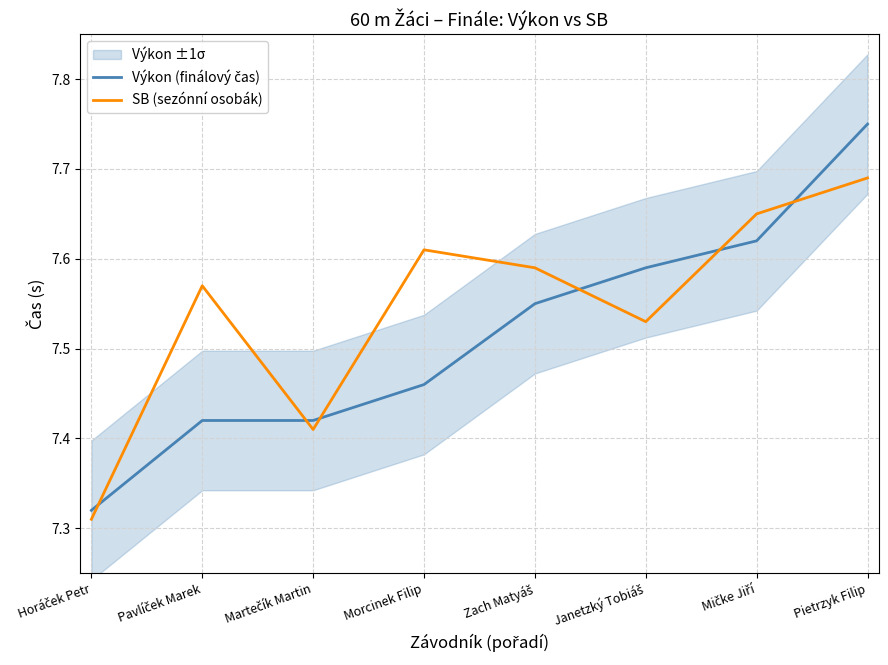

What is the difference between the maximum and second lowest values in the Výkon (finálový čas) series?

0.3